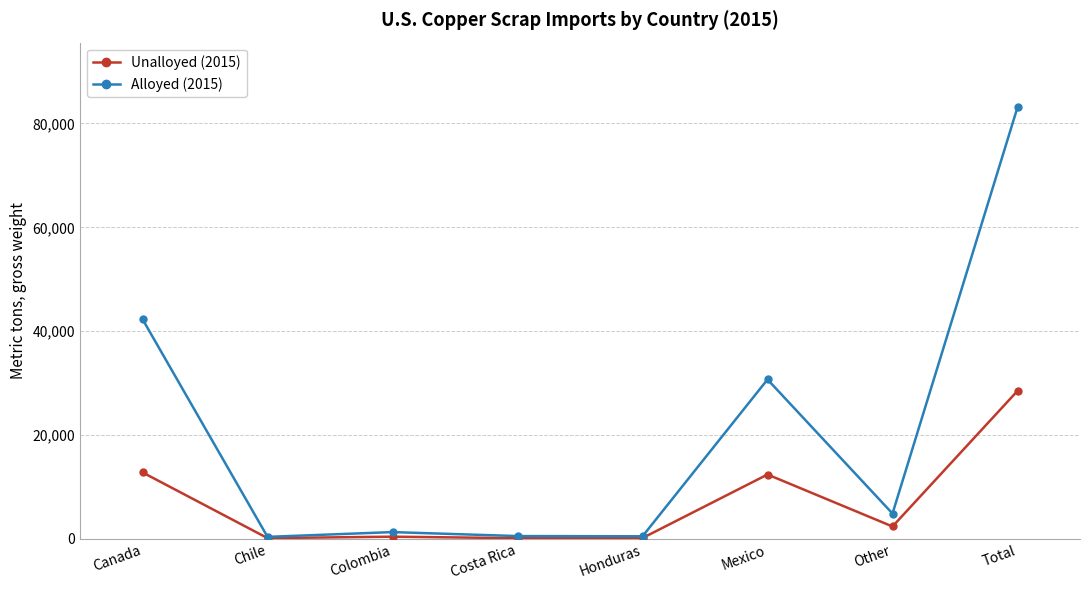

In Alloyed (2015), how many points are higher than both neighbors (excluding endpoints)?

2